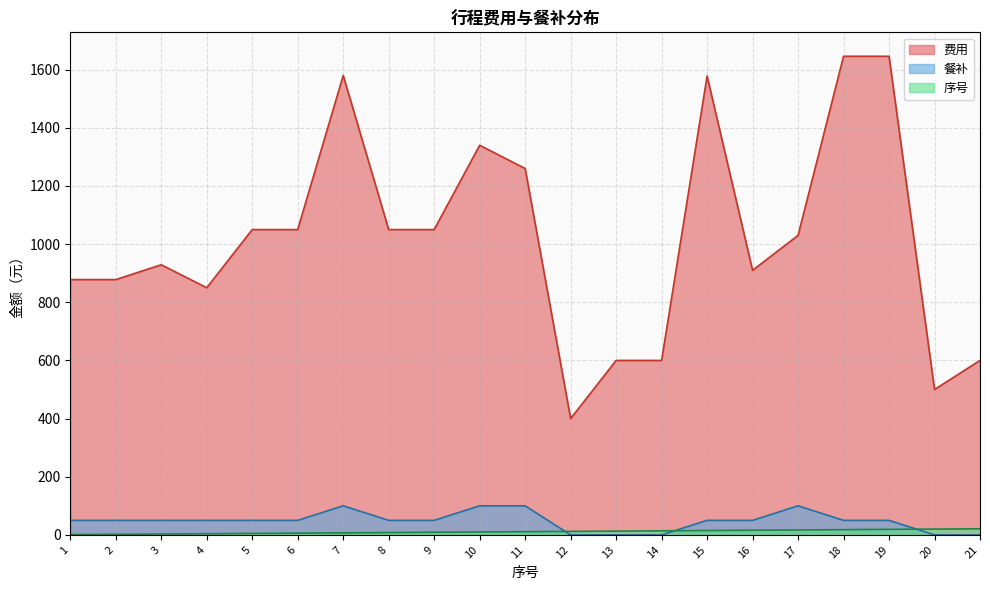

What is the total value across all series at 20?

520